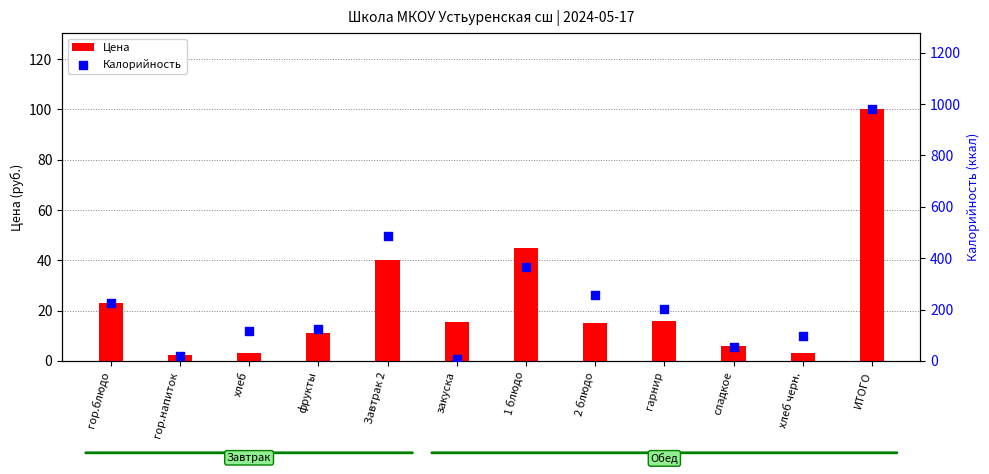

Which series contains the highest Y value?

Калорийность